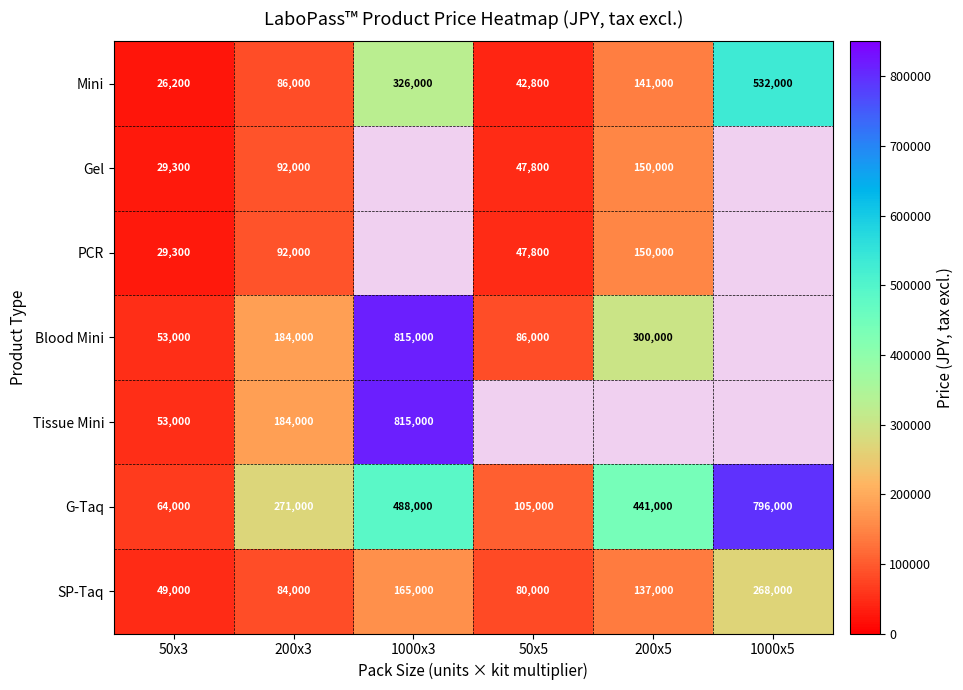

What is the maximum value shown in the chart?

815000